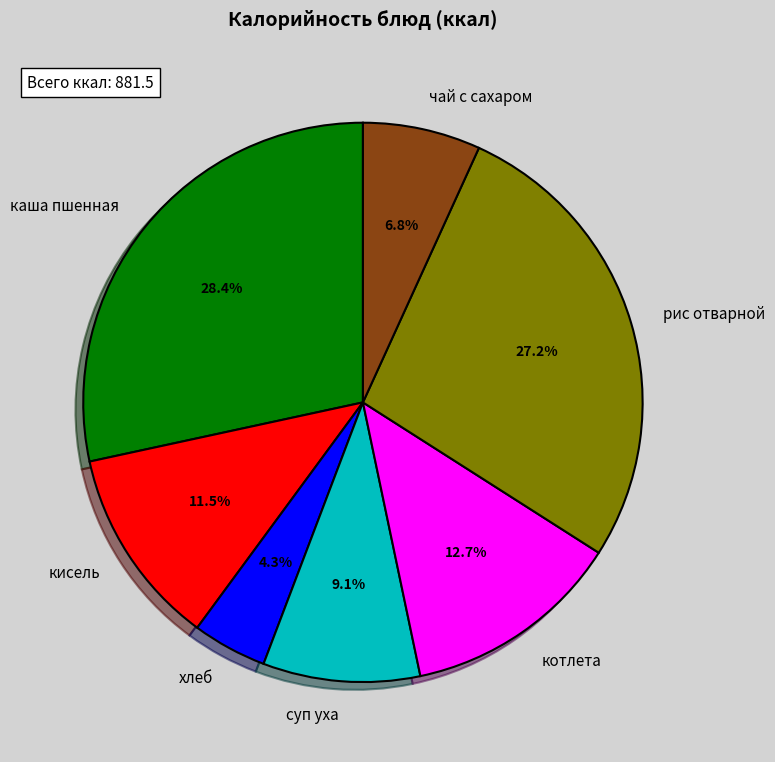

What is the largest slice in the pie chart?

каша пшенная